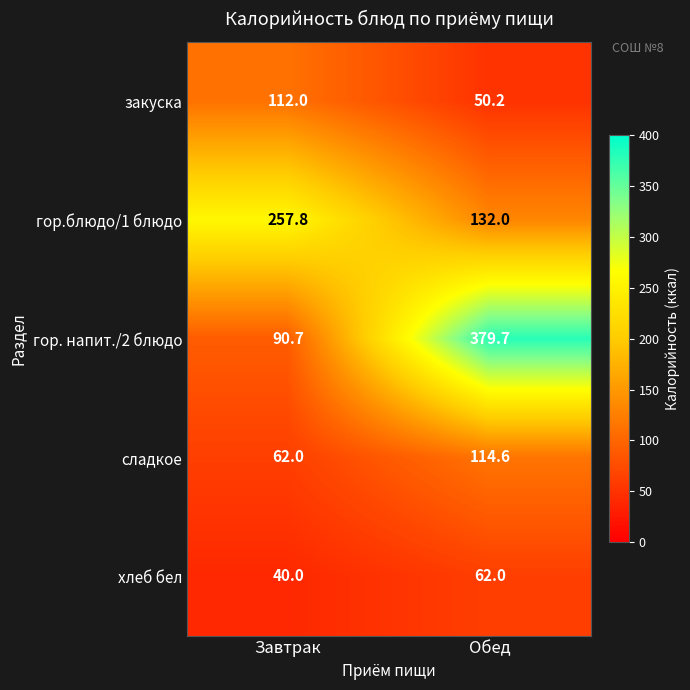

Is it true that гор.блюдо/1 блюдо equals 132.0 at Обед?

True